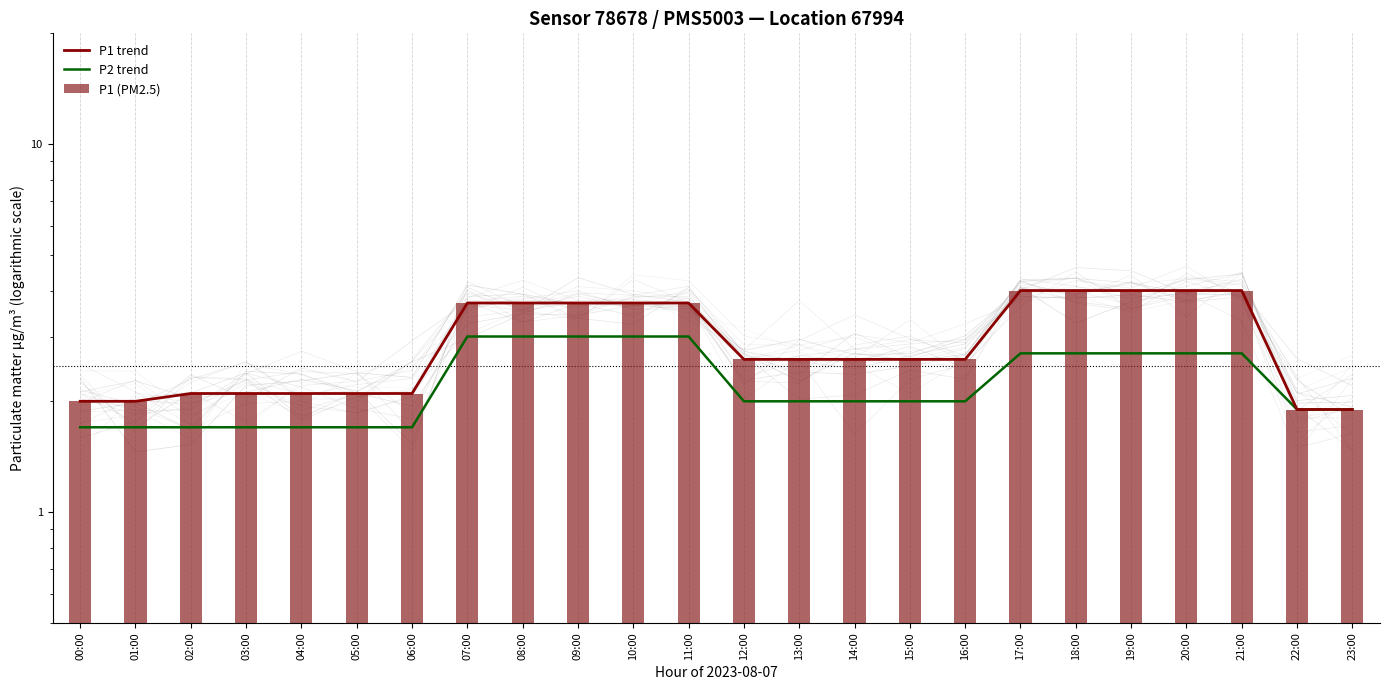

What position from the right is 10:00?

14